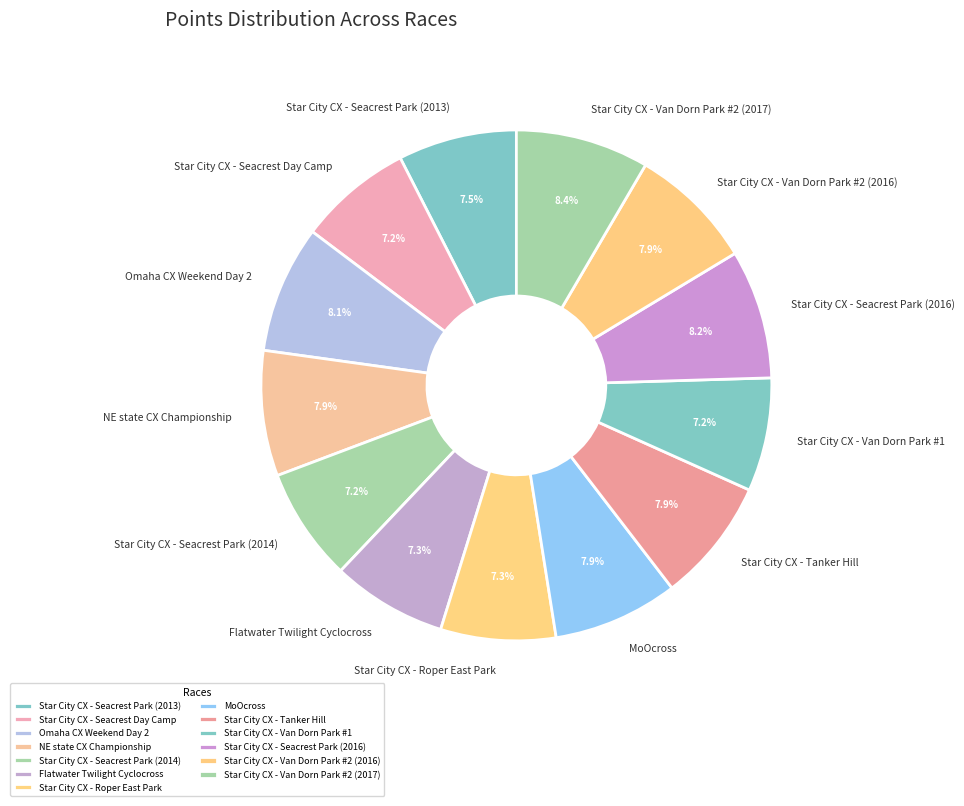

True or false: Star City CX - Van Dorn Park #2 (2017) accounts for 8% of the total.

True